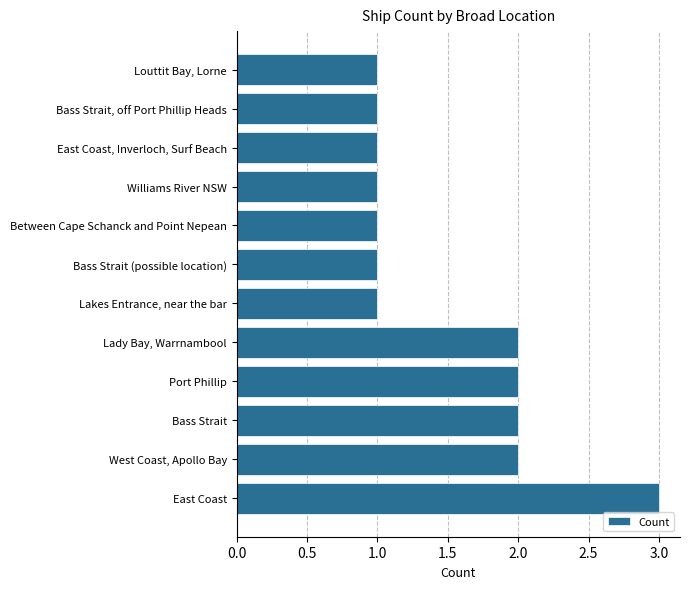

What is the maximum value shown in the chart?

3